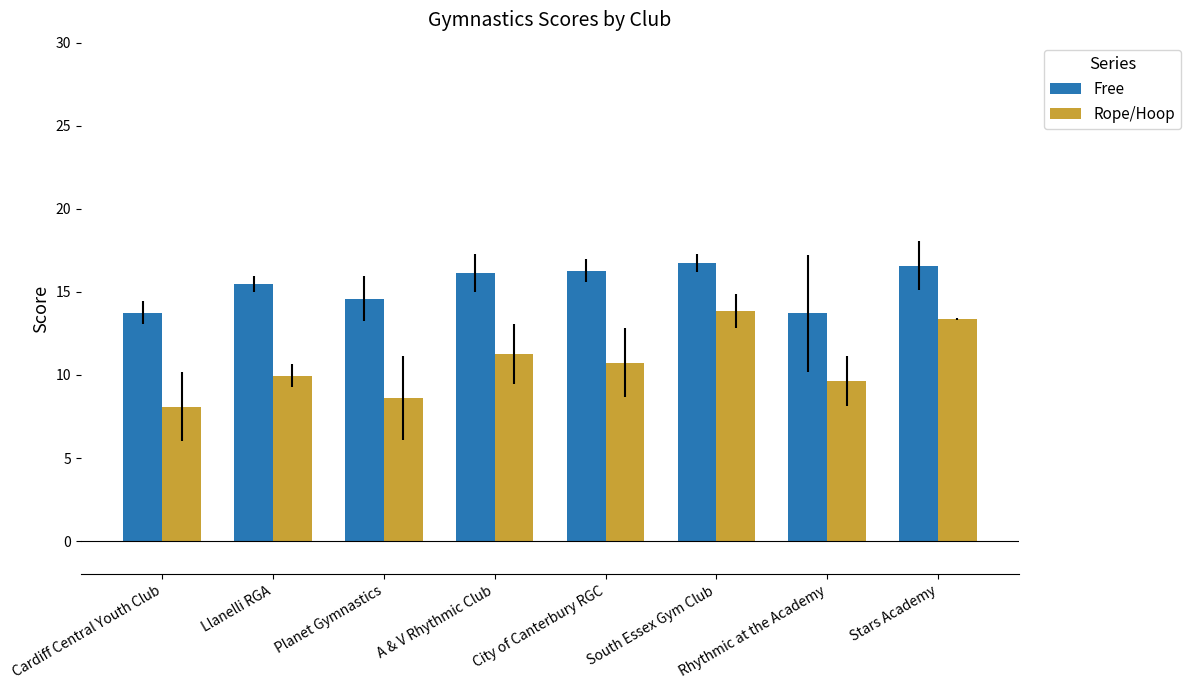

What is the lowest value of the Rope/Hoop series?

8.1